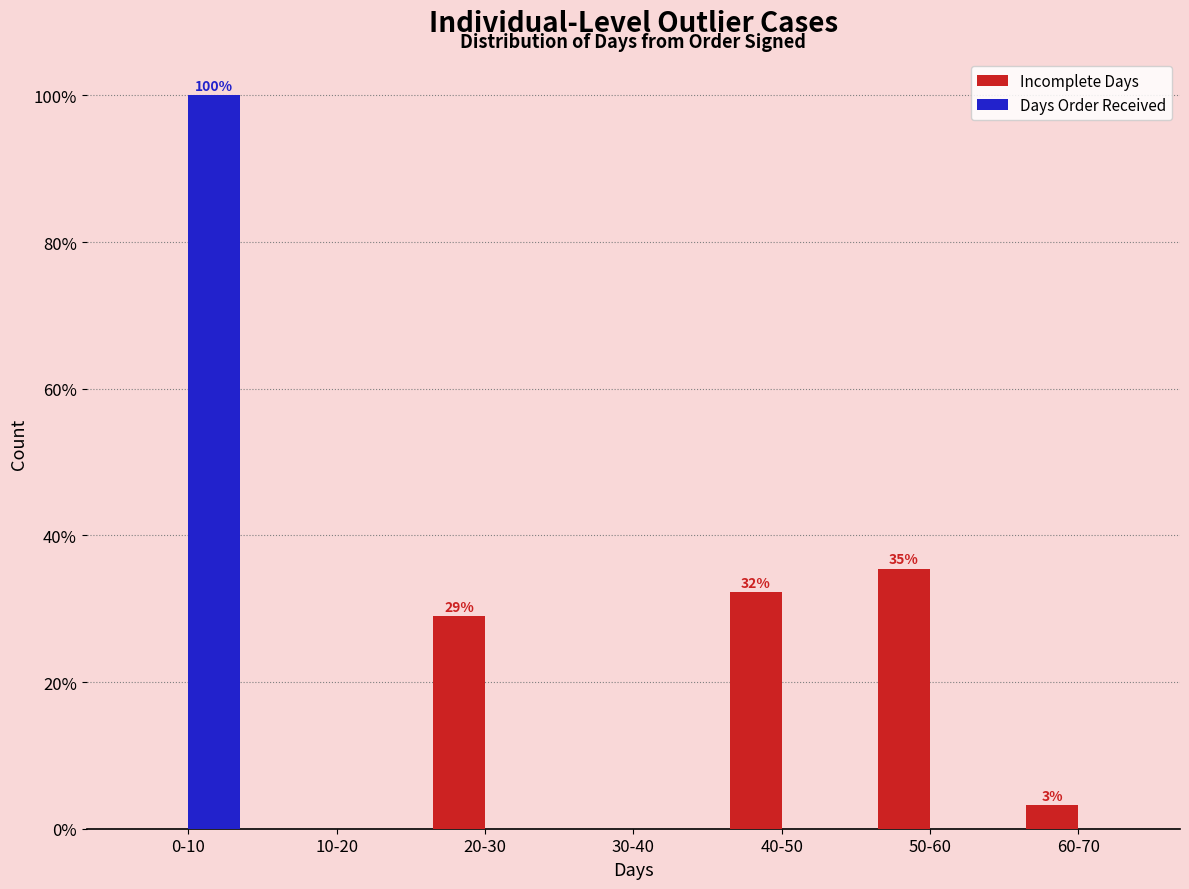

Reading left to right, list all the values displayed in this chart.

Incomplete Days: 0-10=0.0	10-20=0.0	20-30=29.0	30-40=0.0	40-50=32.3	50-60=35.5	60-70=3.2
Days Order Received: 0-10=100.0	10-20=0.0	20-30=0.0	30-40=0.0	40-50=0.0	50-60=0.0	60-70=0.0